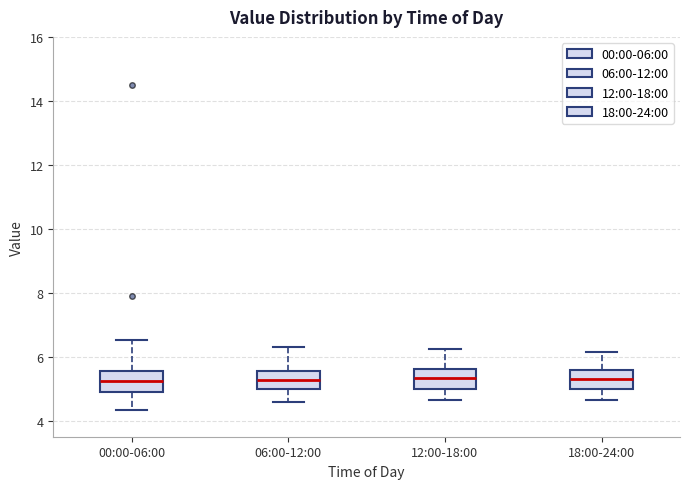

Reading left to right, read every box against the y-axis: the position of its median line, the range the box covers, and the ends of its whiskers. The values are not printed on the chart, so give them approximately, as read against the axis.

00:00-06:00: median 5.2, box 5.0 to 5.6, whiskers 4.4 to 6.6
06:00-12:00: median 5.2, box 5.0 to 5.6, whiskers 4.6 to 6.4
12:00-18:00: median 5.4, box 5.0 to 5.6, whiskers 4.6 to 6.2
18:00-24:00: median 5.4, box 5.0 to 5.6, whiskers 4.6 to 6.2